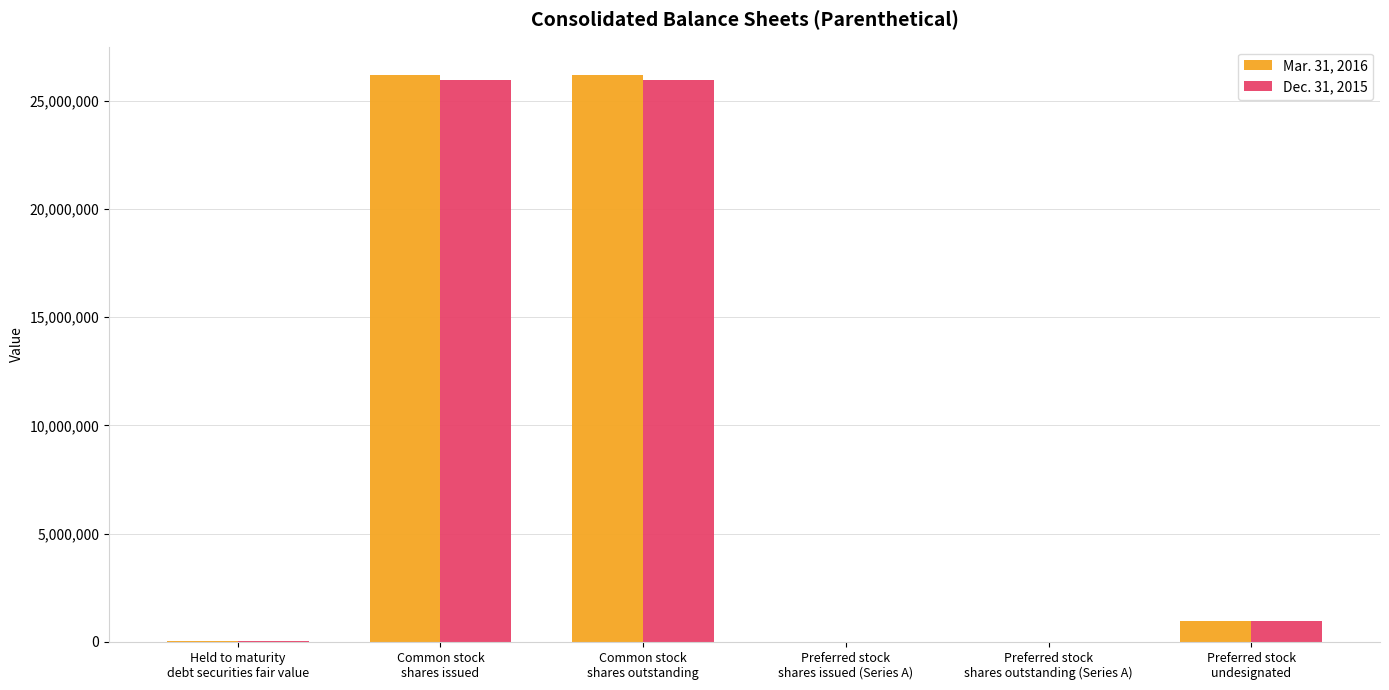

True or false: Dec. 31, 2015 has a value of 9713159 at Common stock
shares outstanding.

False